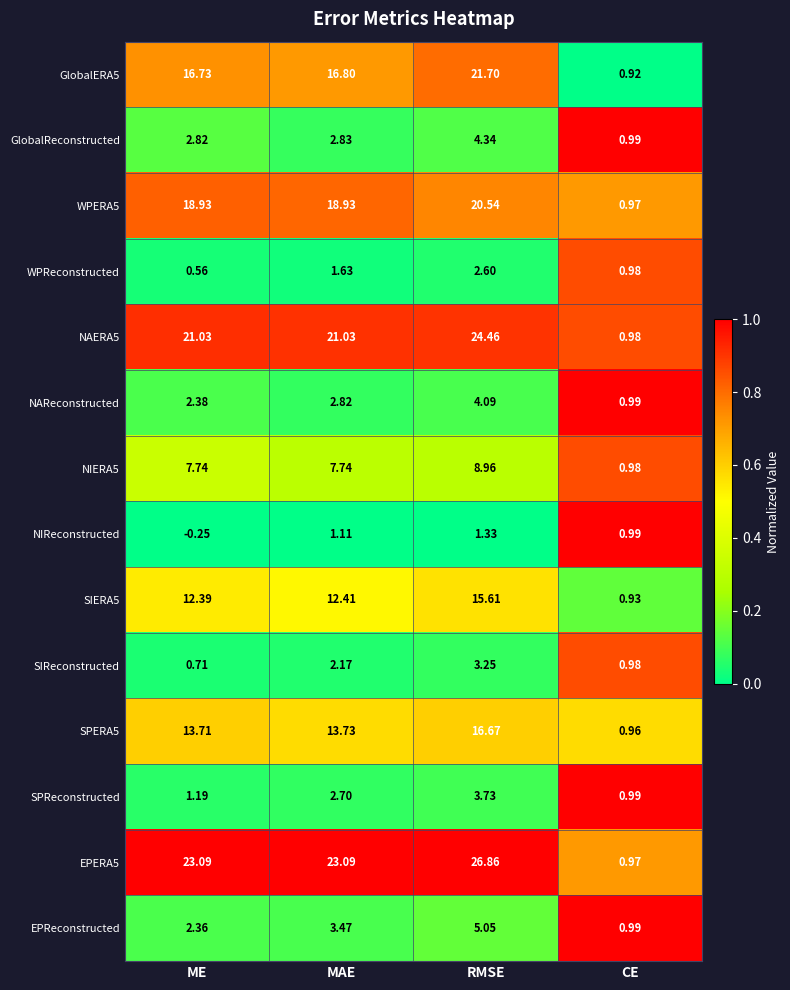

What is the spread (max minus min) of values at ME?

23.3